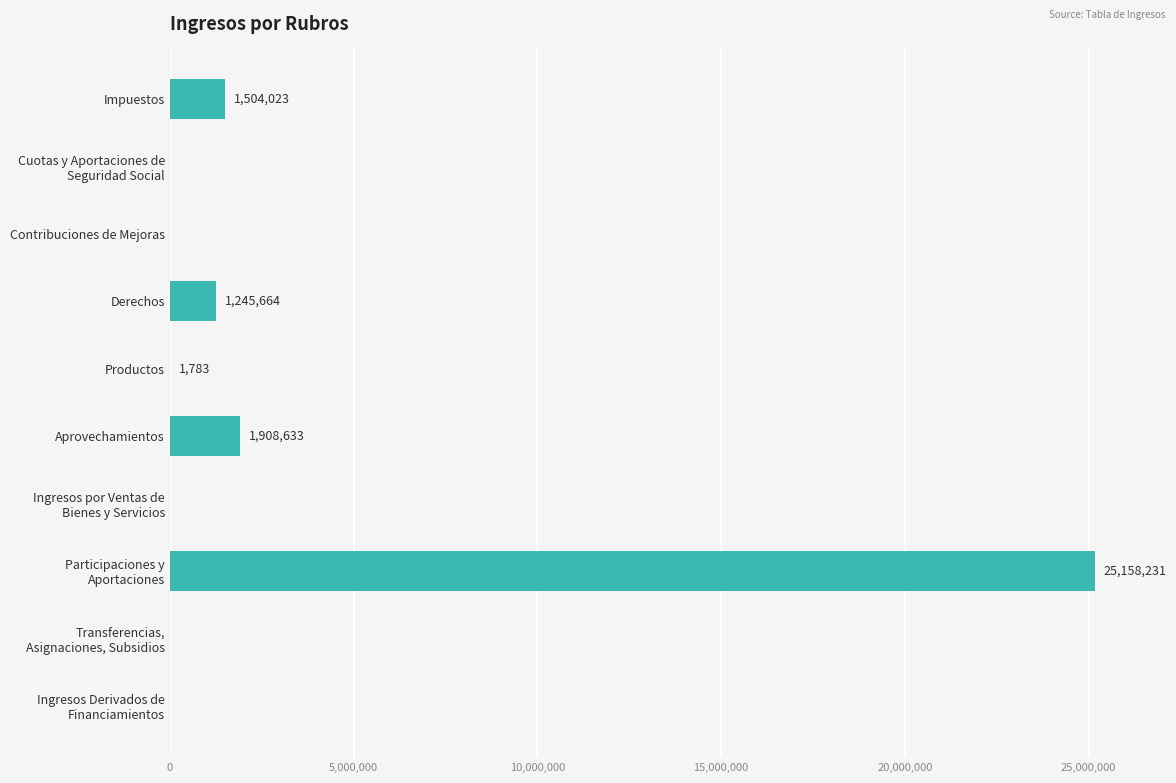

What value does the data have at Aprovechamientos?

1908632.6